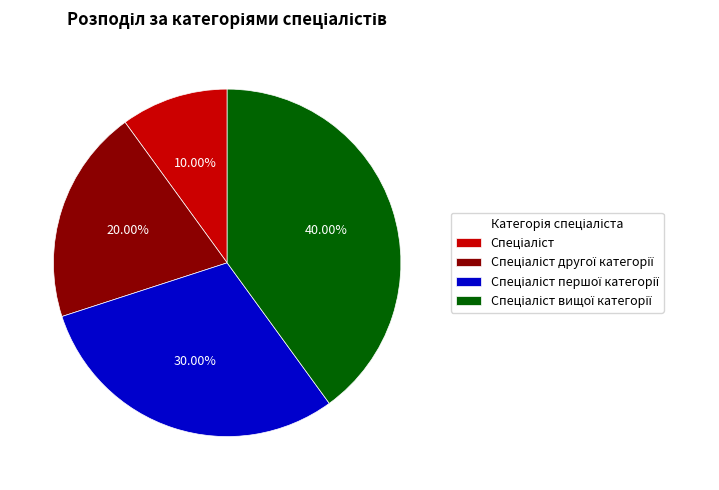

How many segments does this pie chart have?

4